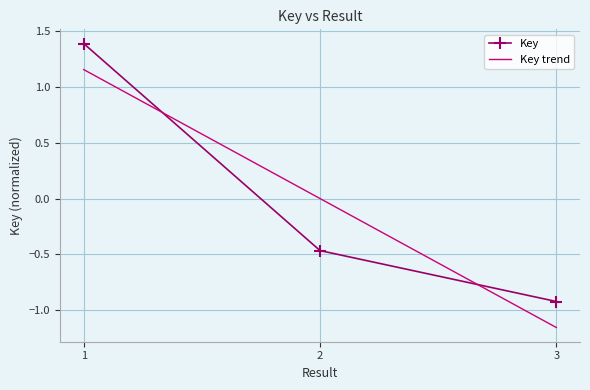

How many values in the Key series are below 0?

2